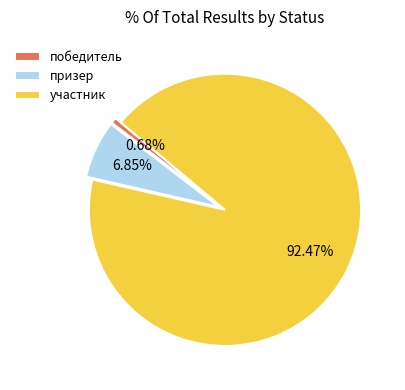

To the nearest percent, what is the average slice percentage?

33%